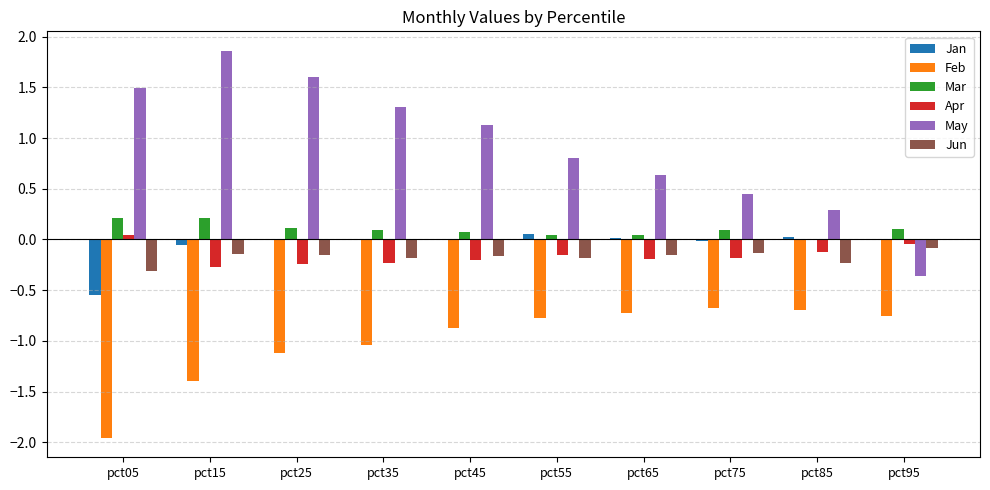

What is the sum of all Feb values?

-10.0